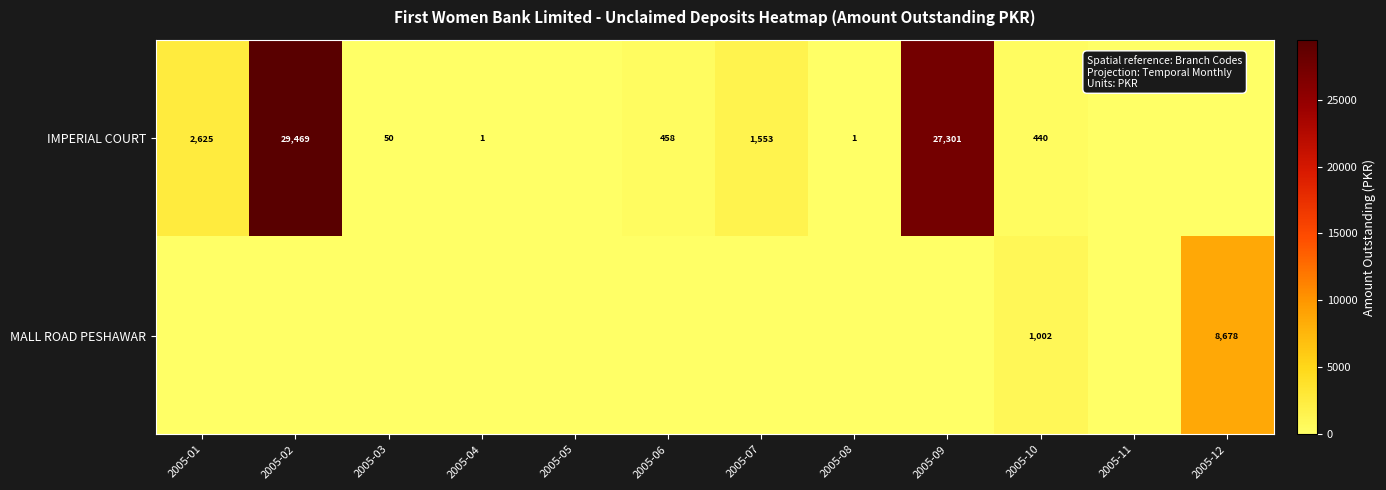

The value of IMPERIAL COURT at 2005-04 is 0. True or false?

False